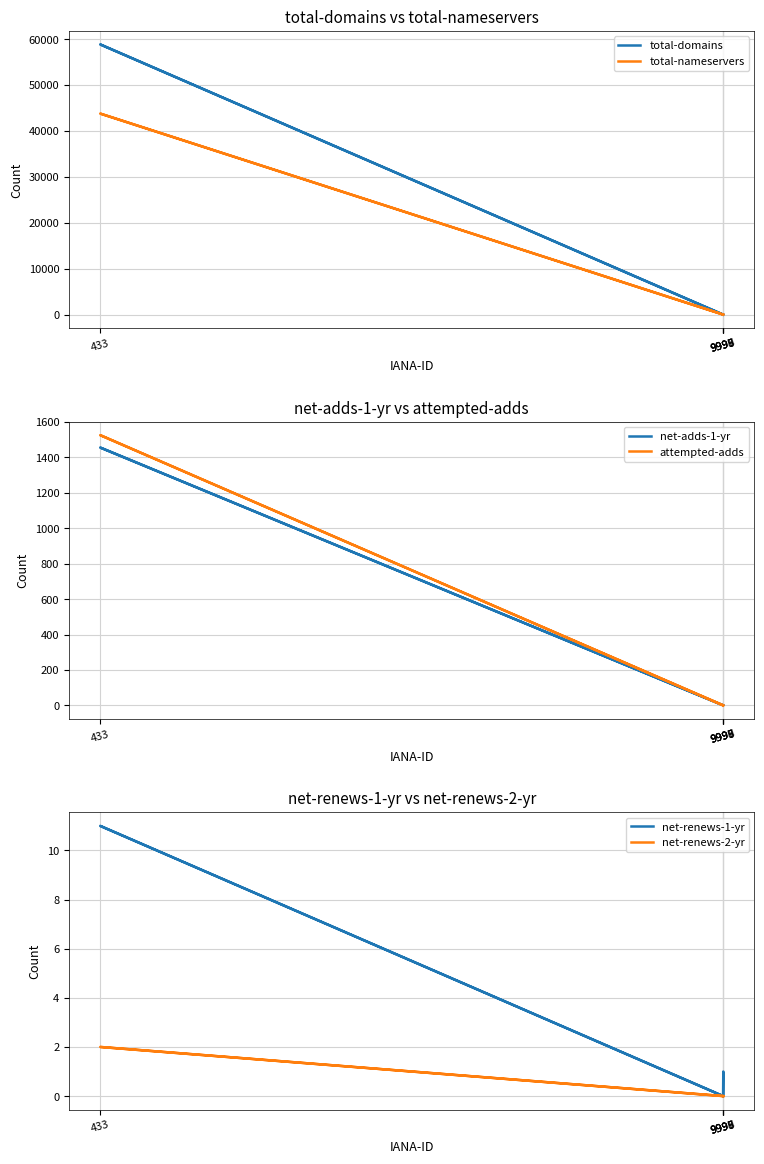

Does the chart display data point markers on the line(s)?

No